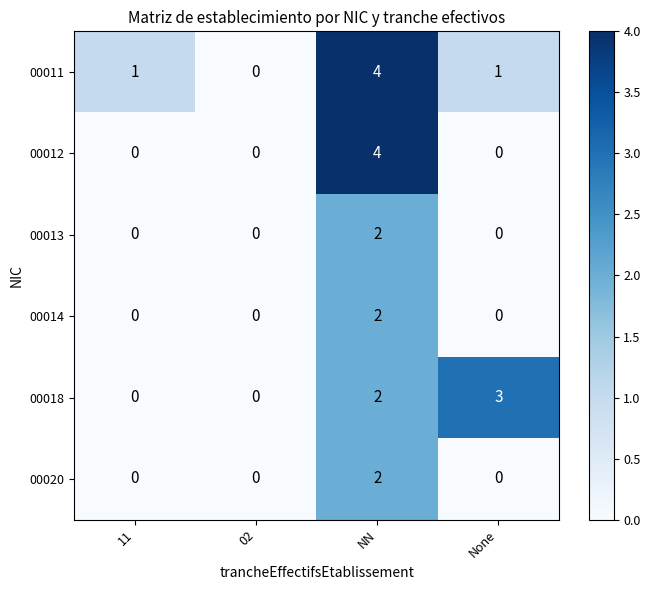

Which series changed the most between 11 and 02?

00011